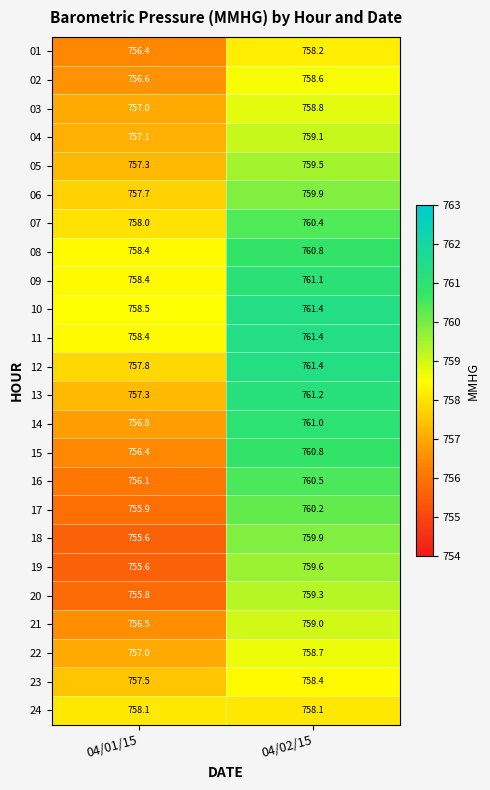

What is the minimum value for 18?

755.6